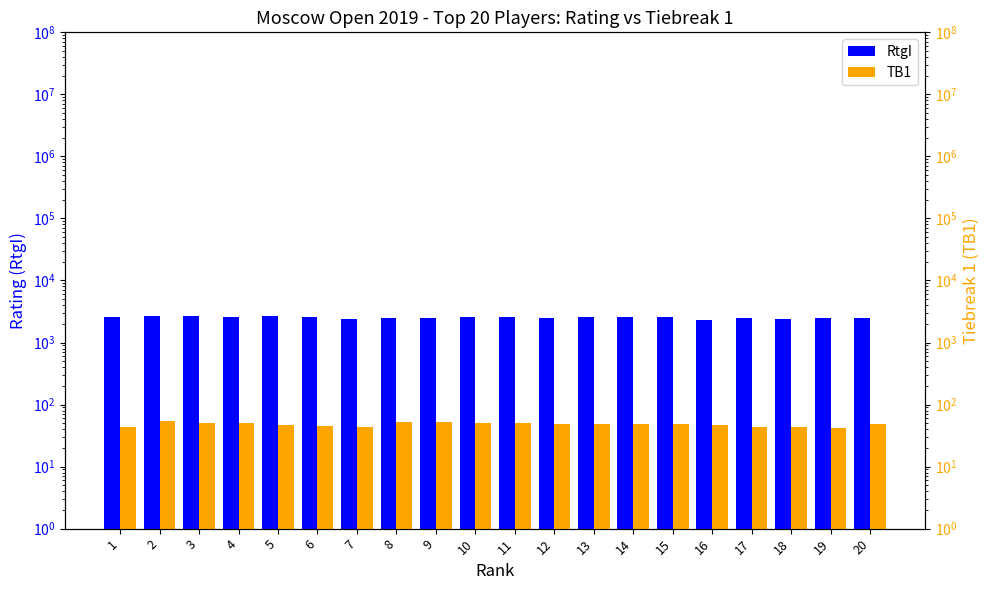

How many bars are there in total?

40